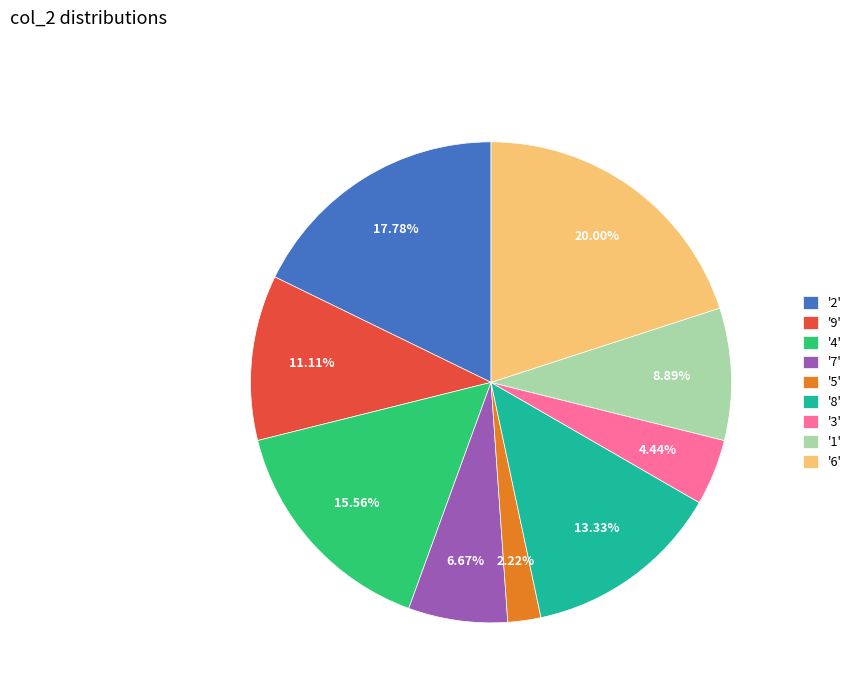

Rank the categories by value from lowest to highest.

'5', '3', '7', '1', '9', '8', '4', '2', '6'